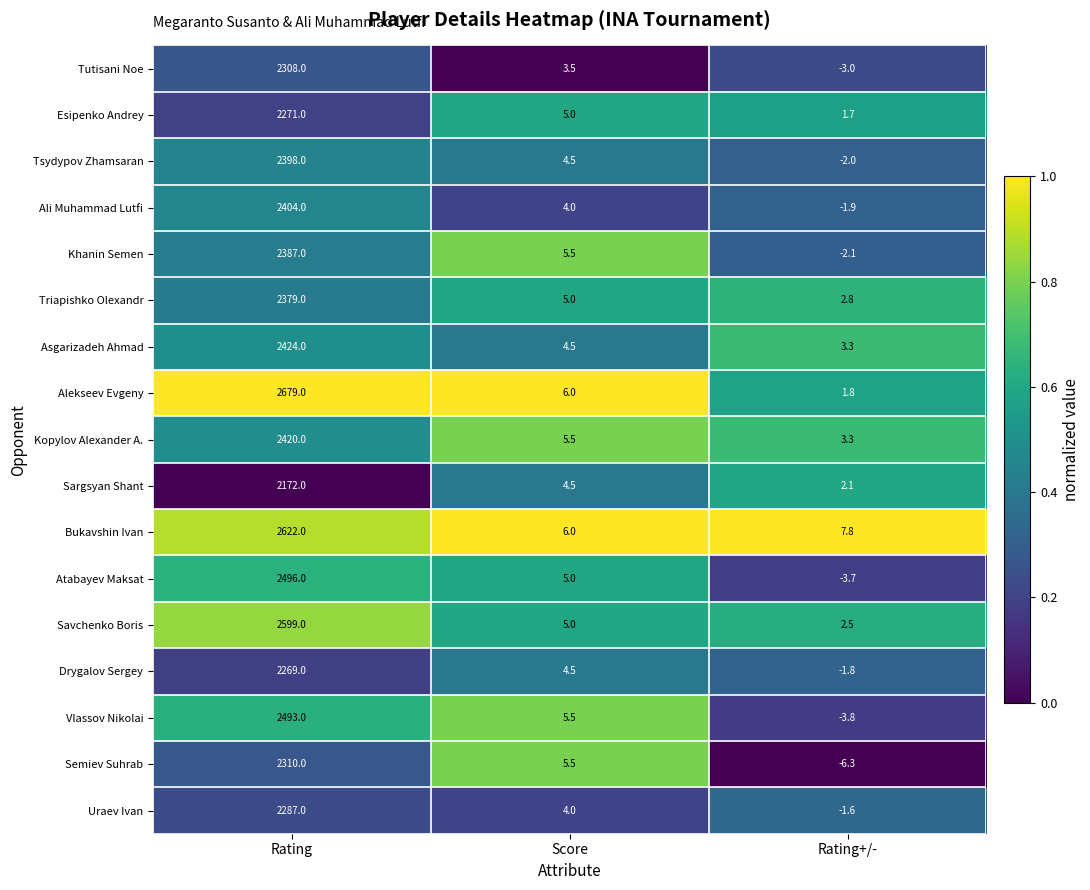

Where is Drygalov Sergey nearest to the value 1133?

Score